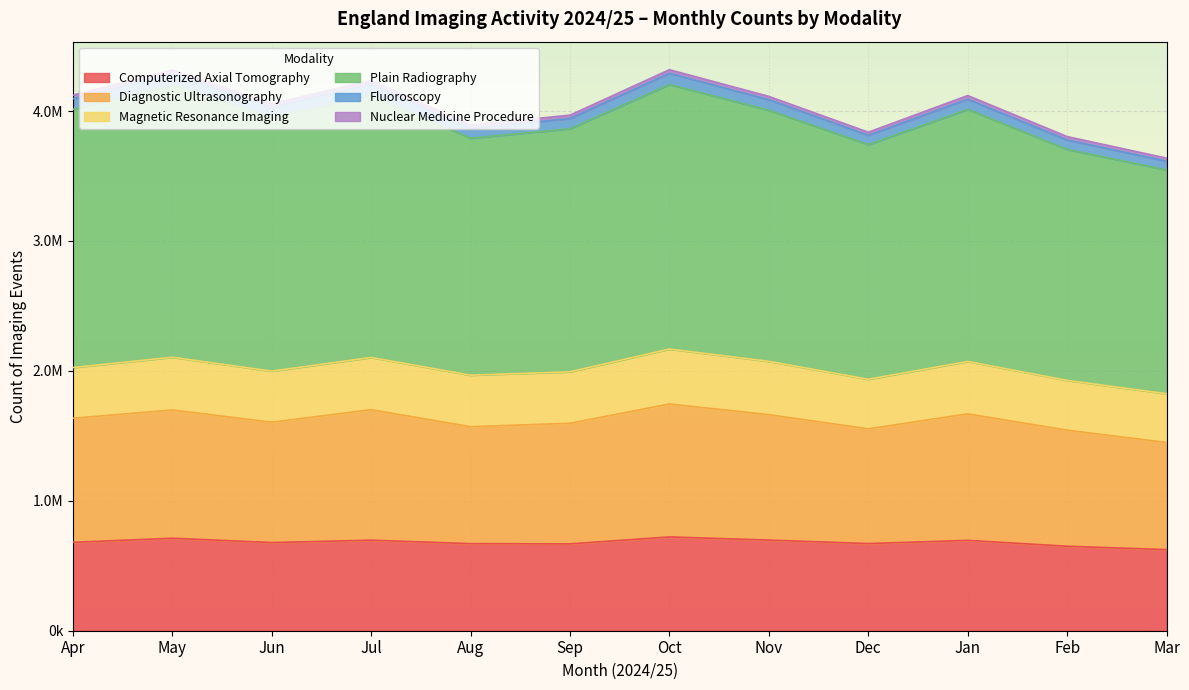

Between May and Jun, which is larger?

May